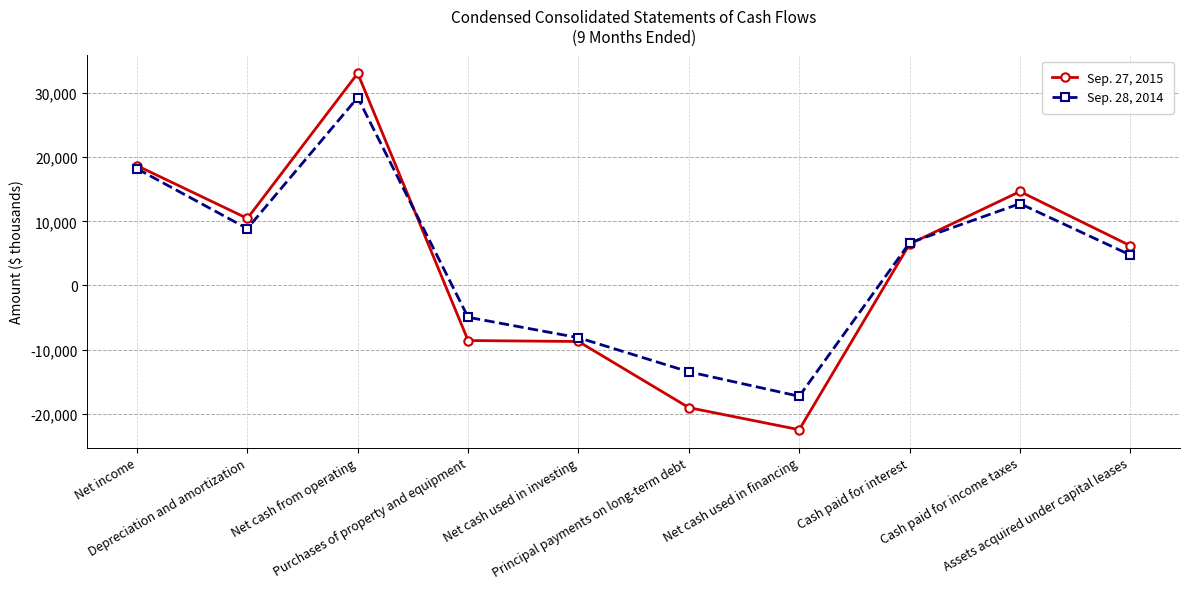

Where is the first local minimum for Sep. 27, 2015?

Depreciation and amortization